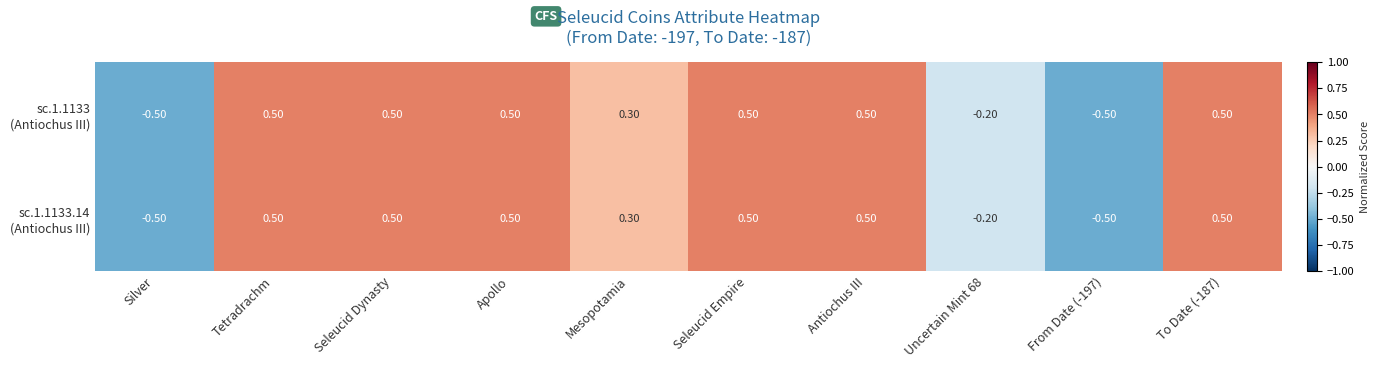

How many series are shown in this chart?

2